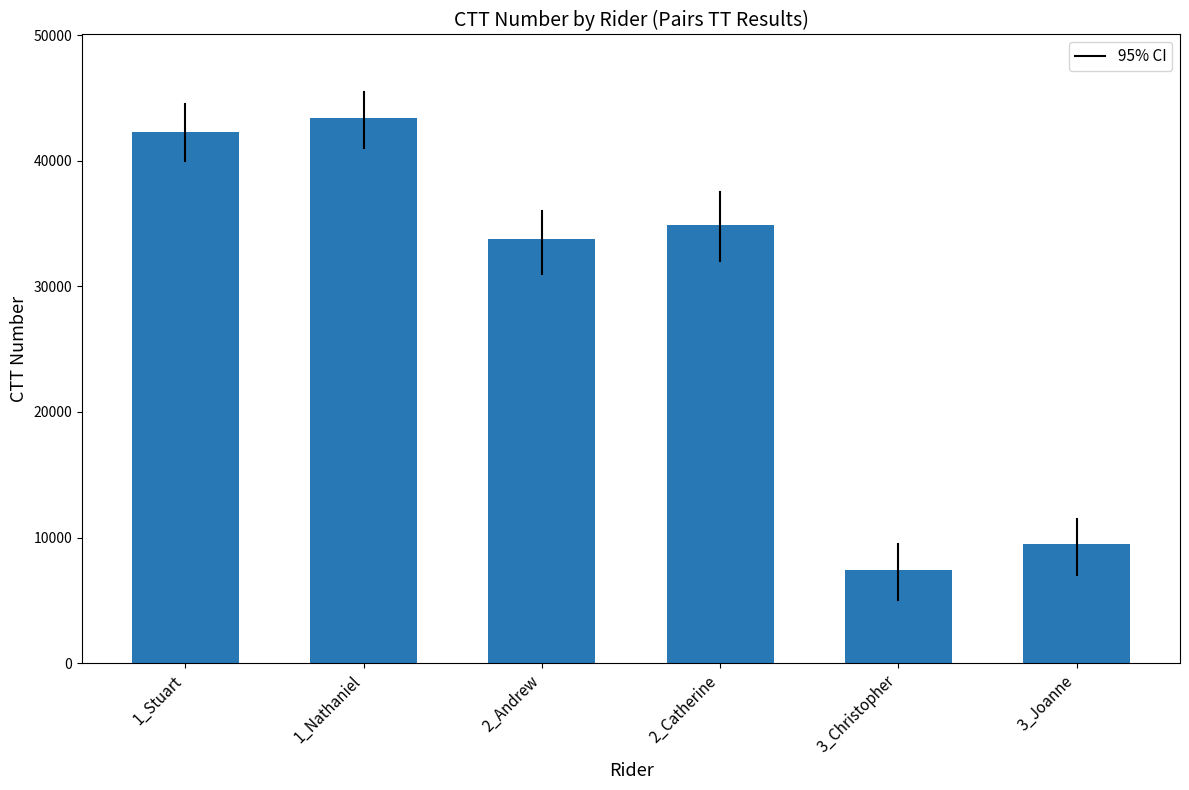

Reading right to left, list all the values displayed in this chart.

3_Joanne=9472	3_Christopher=7386	2_Catherine=34917	2_Andrew=33790	1_Nathaniel=43439	1_Stuart=42285